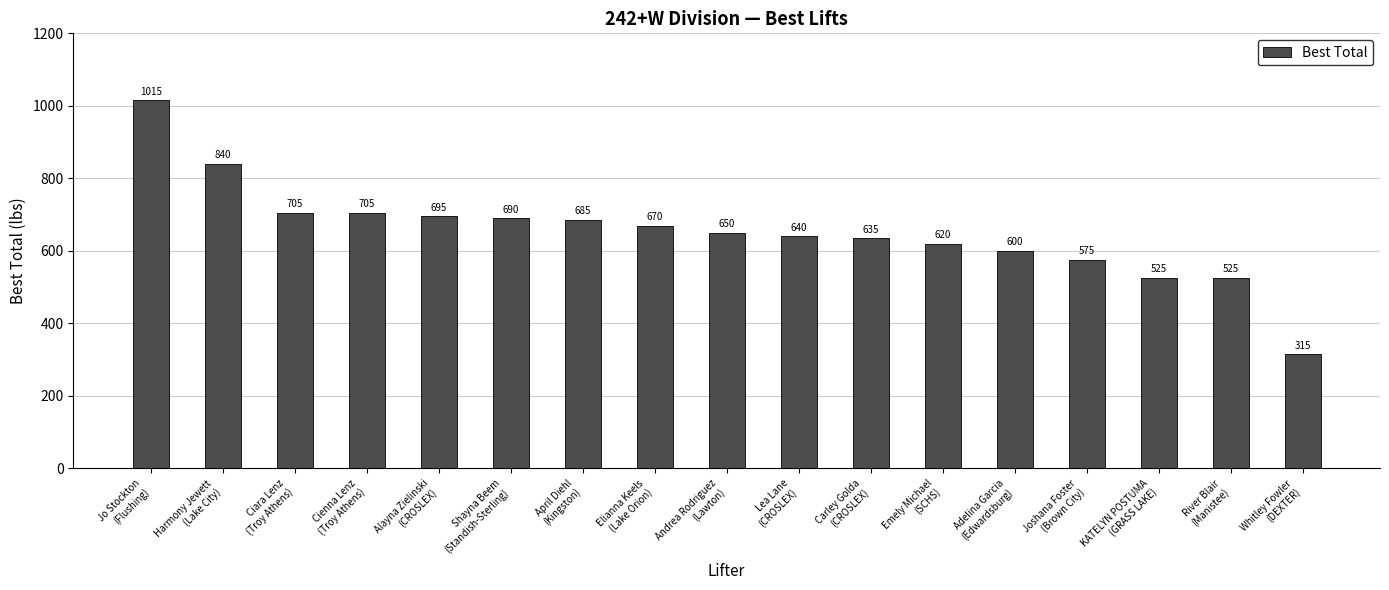

What is the average value?

652